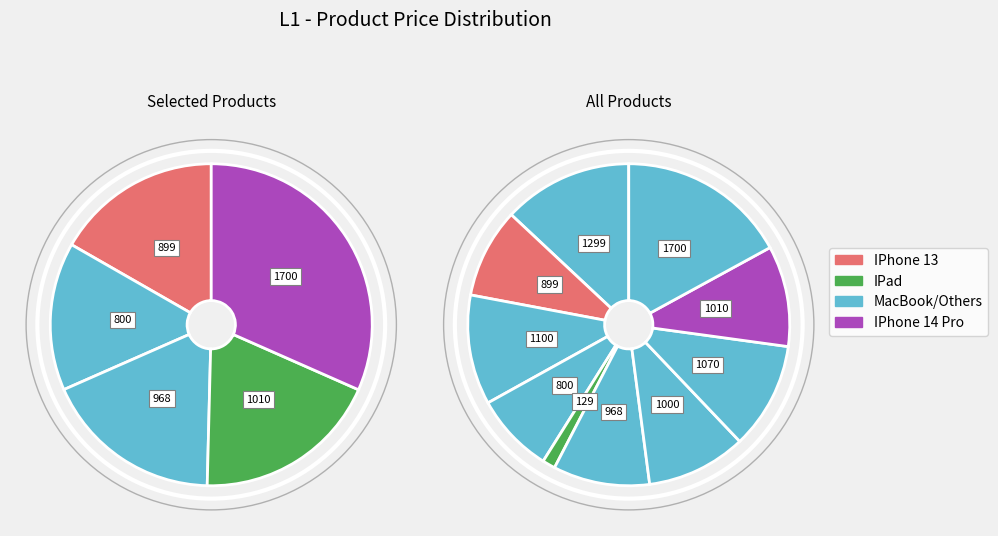

Which has a higher value, IPhone 14 Pro or MacBook Air?

IPhone 14 Pro